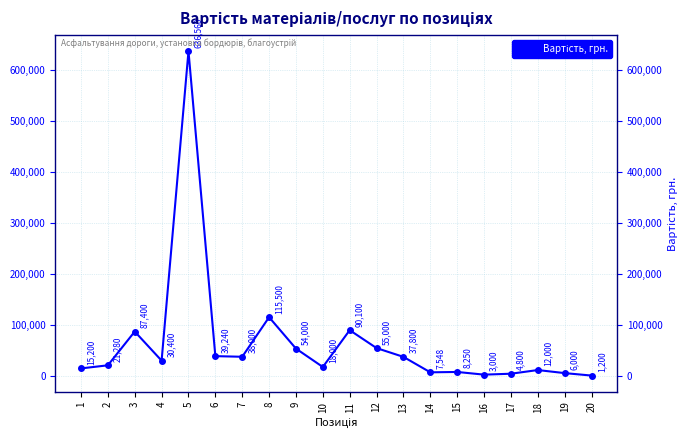

What is the average value?

64064